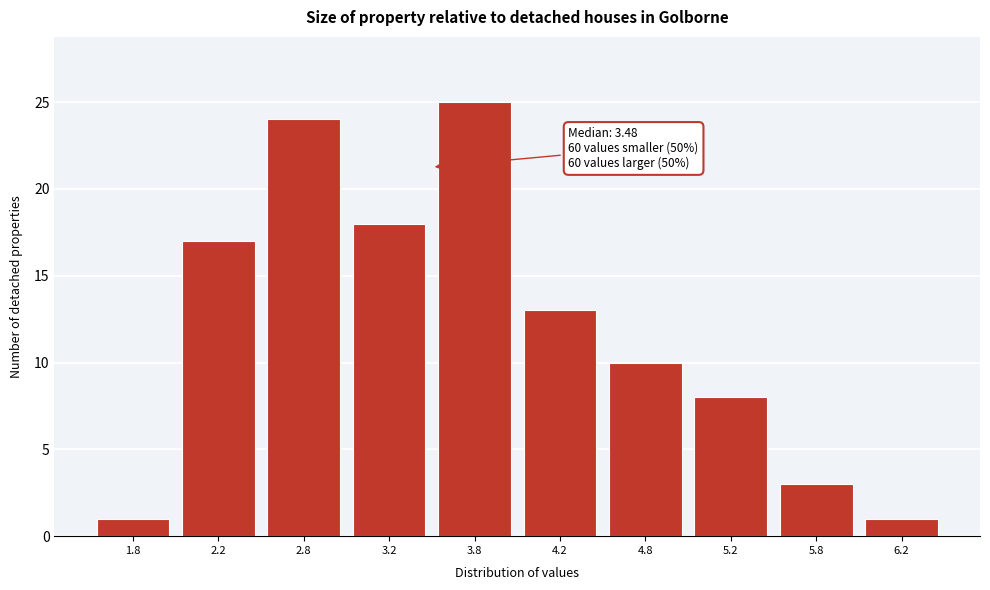

Over which range of the x-axis is the bar tallest?

3.5 to 4.0